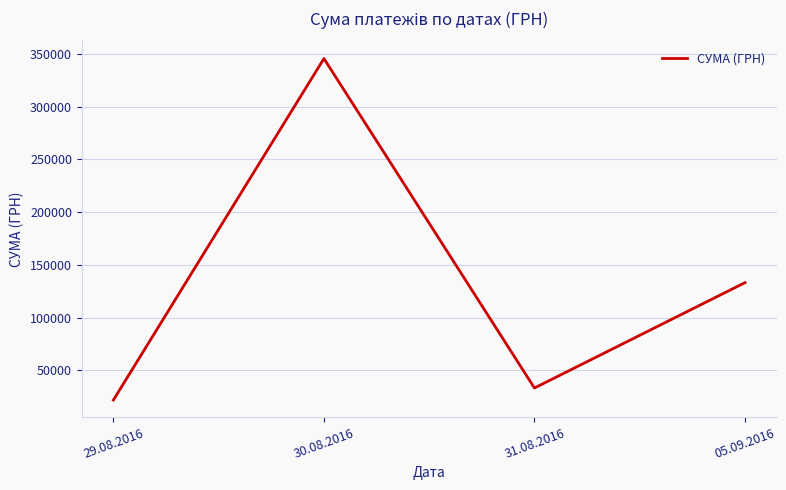

What is the sum of the values at 29.08.2016 and 30.08.2016?

367591.7